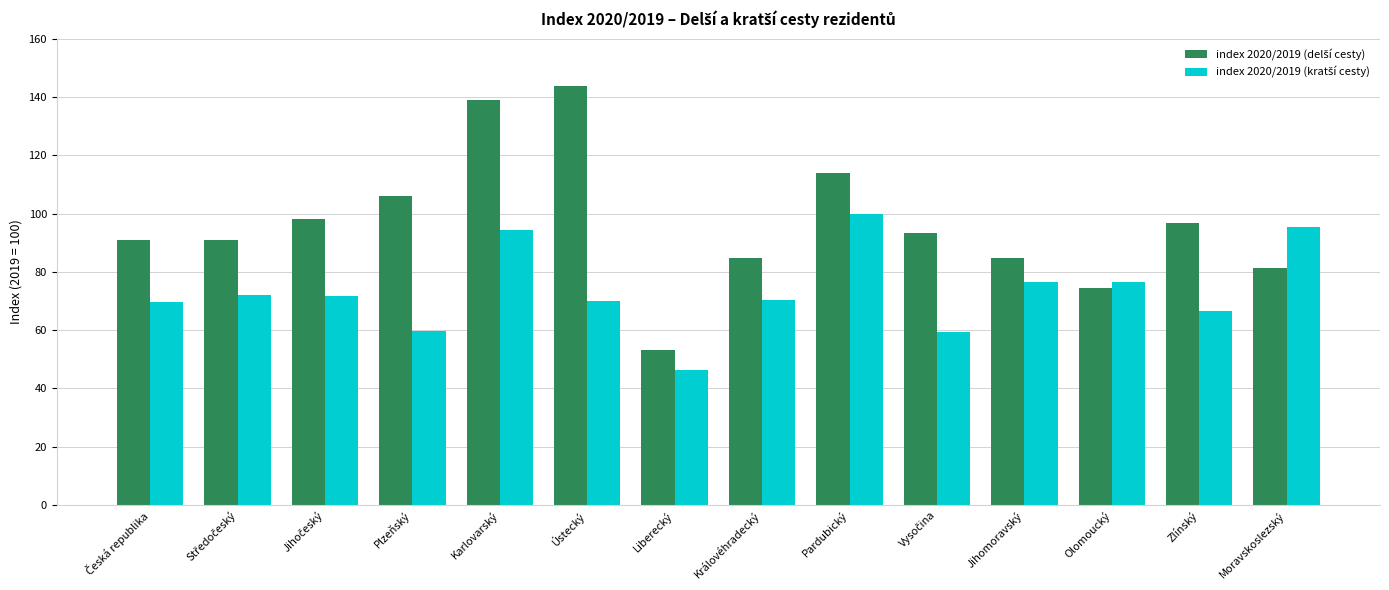

What is the difference between the highest and lowest values at Jihomoravský?

8.2